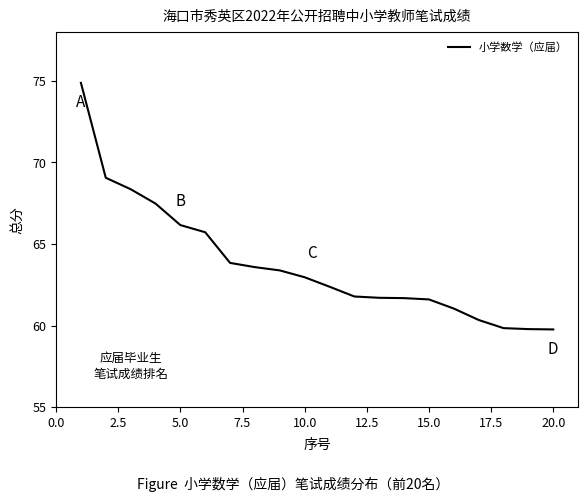

Does the chart display data point markers on the line(s)?

No